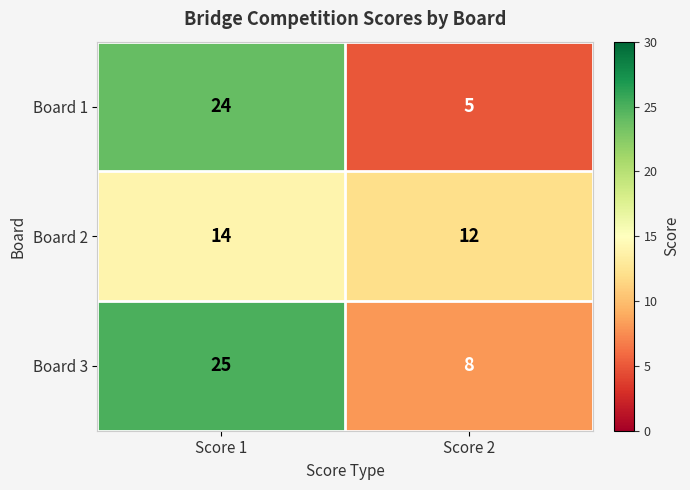

List the series in order of their overall mean, highest first.

Board 3, Board 1, Board 2